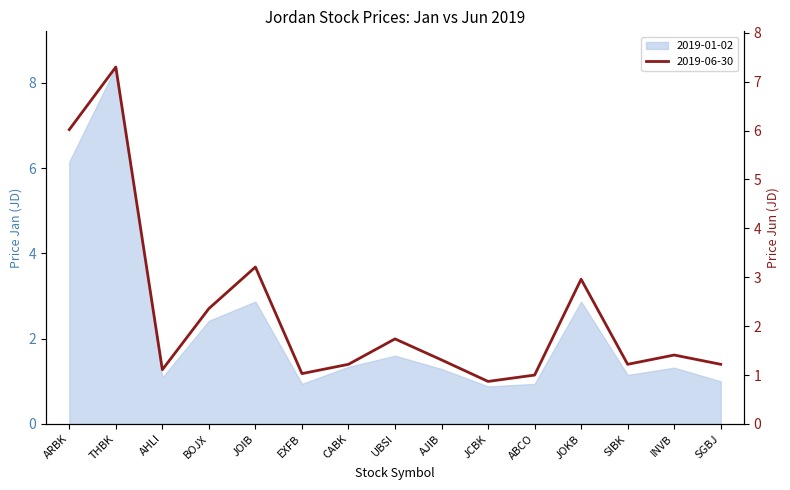

Reading left to right, what are all the values shown in this chart?

6.0	7.3	1.1	2.4	3.2	1.0	1.2	1.7	1.3	0.9	1.0	3.0	1.2	1.4	1.2